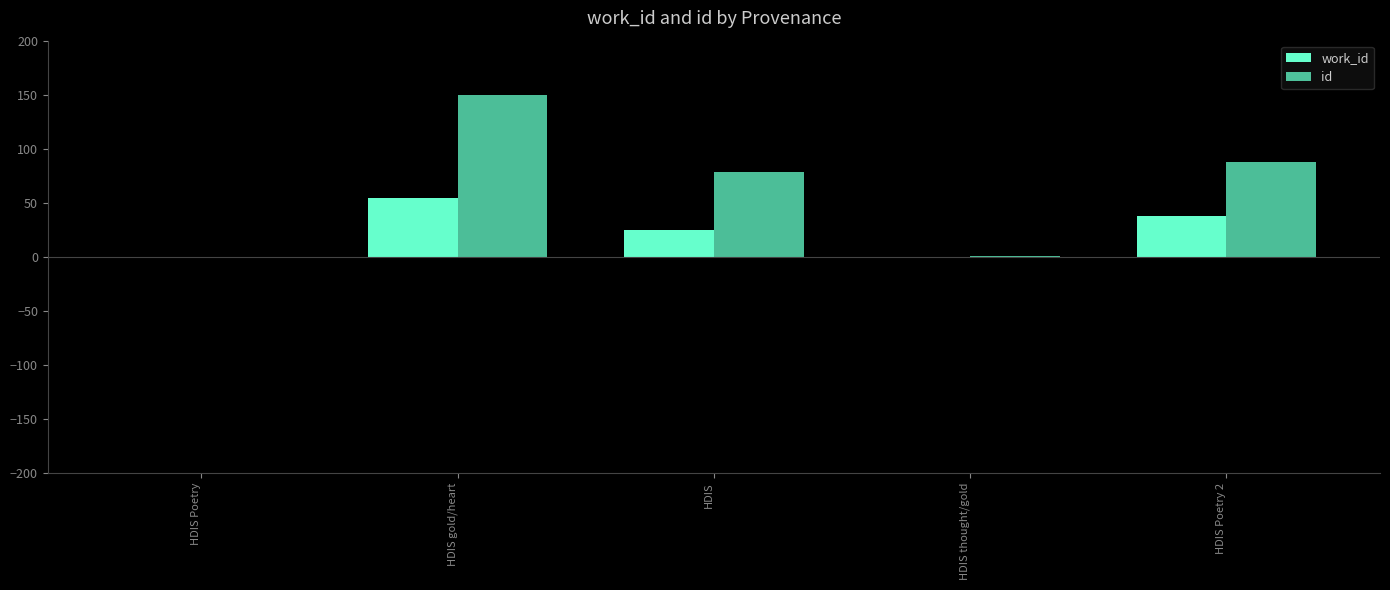

Which label corresponds to the smallest value in the chart?

HDIS Poetry